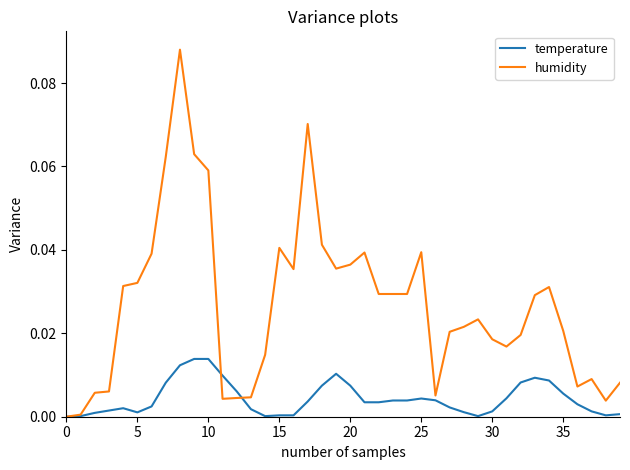

Which series has the largest total across all categories?

humidity